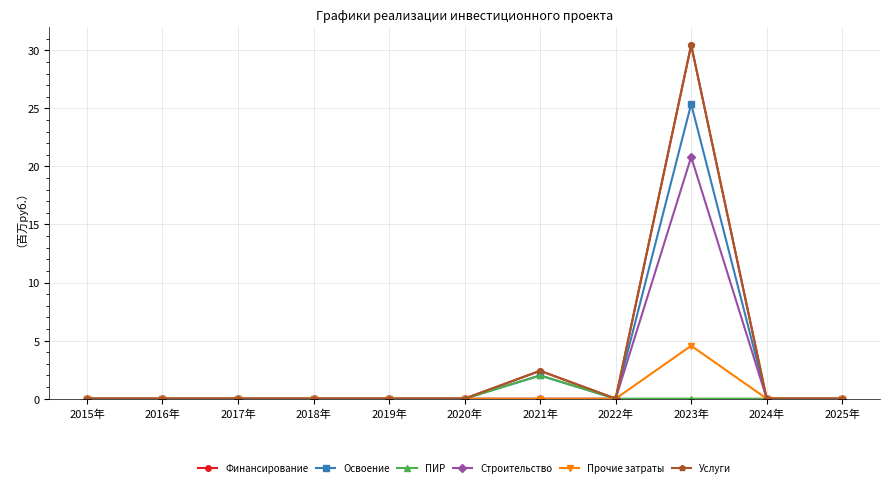

Reading left to right, list all the values displayed in this chart.

Финансирование: 0.0	0.0	0.0	0.0	0.0	0.0	2.4	0.0	30.5	0.0	0.0
Освоение: 0.0	0.0	0.0	0.0	0.0	0.0	2.0	0.0	25.4	0.0	0.0
ПИР: 0.0	0.0	0.0	0.0	0.0	0.0	2.0	0.0	0.0	0.0	0.0
Строительство: 0.0	0.0	0.0	0.0	0.0	0.0	0.0	0.0	20.8	0.0	0.0
Прочие затраты: 0.0	0.0	0.0	0.0	0.0	0.0	0.0	0.0	4.6	0.0	0.0
Услуги: 0.0	0.0	0.0	0.0	0.0	0.0	2.4	0.0	30.5	0.0	0.0